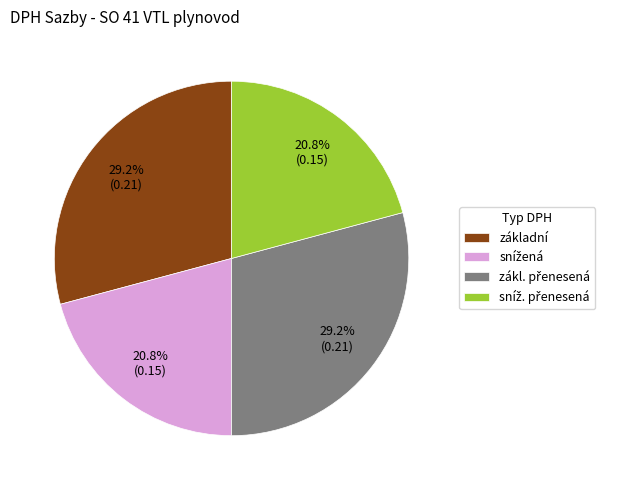

To the nearest percent, what is the difference between the largest and smallest slice percentages?

8%